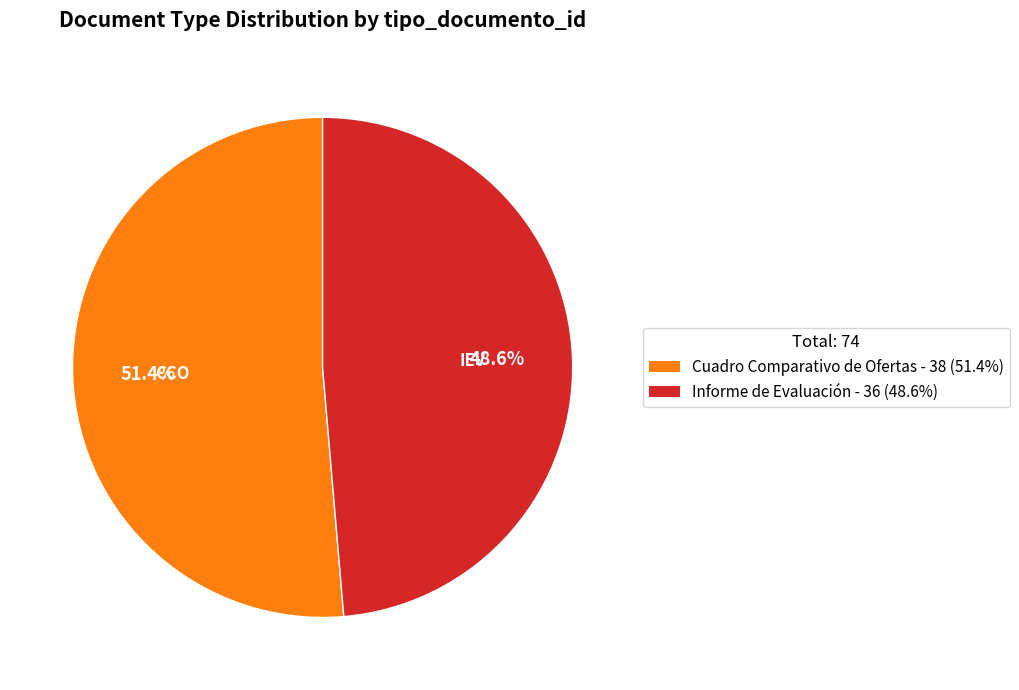

To the nearest percent, what portion does Informe de Evaluación represent?

49%